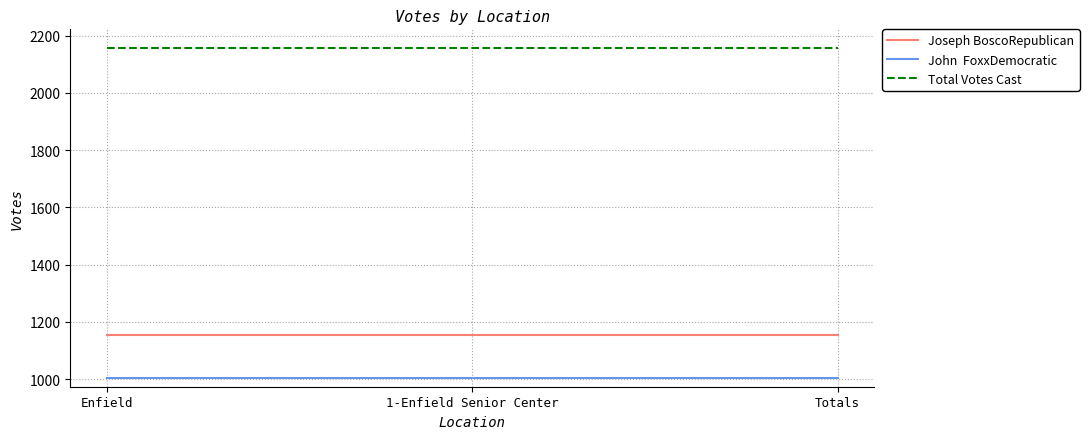

What is the total value across all series at Enfield?

4314